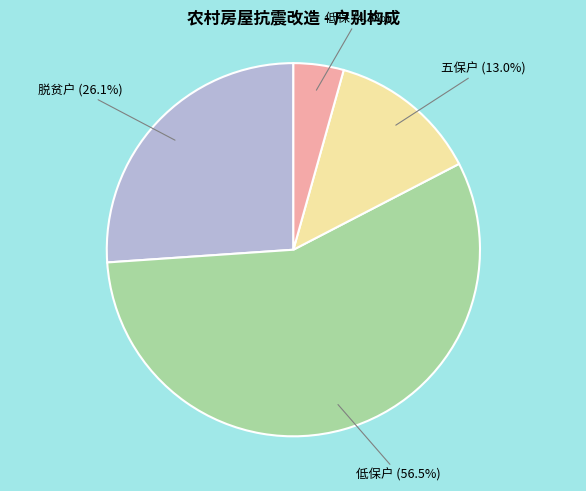

Is there any slice that represents more than half of the pie?

Yes